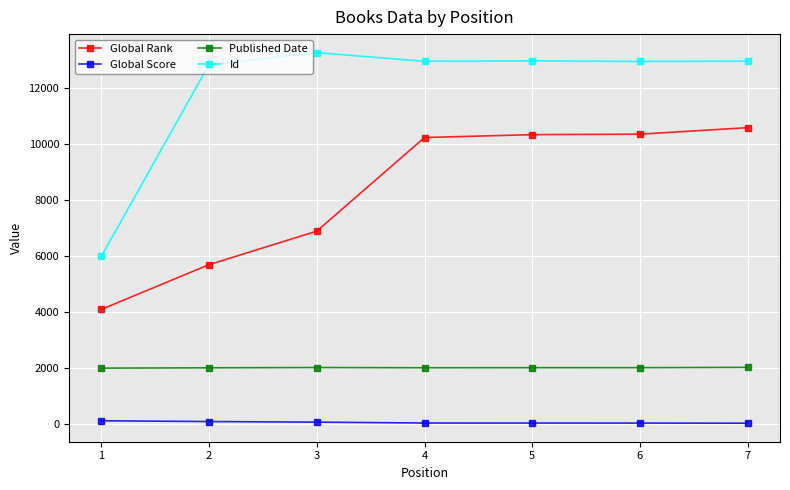

Which series has the largest range (max minus min)?

Id